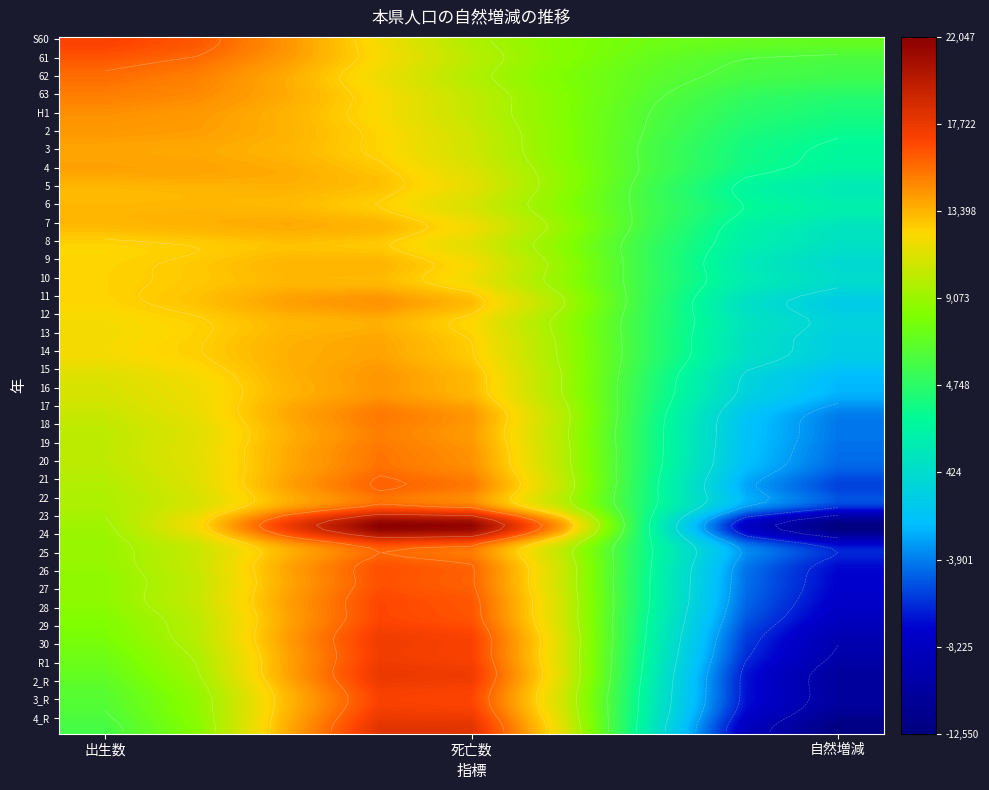

How many positive values does the 30 series have?

2